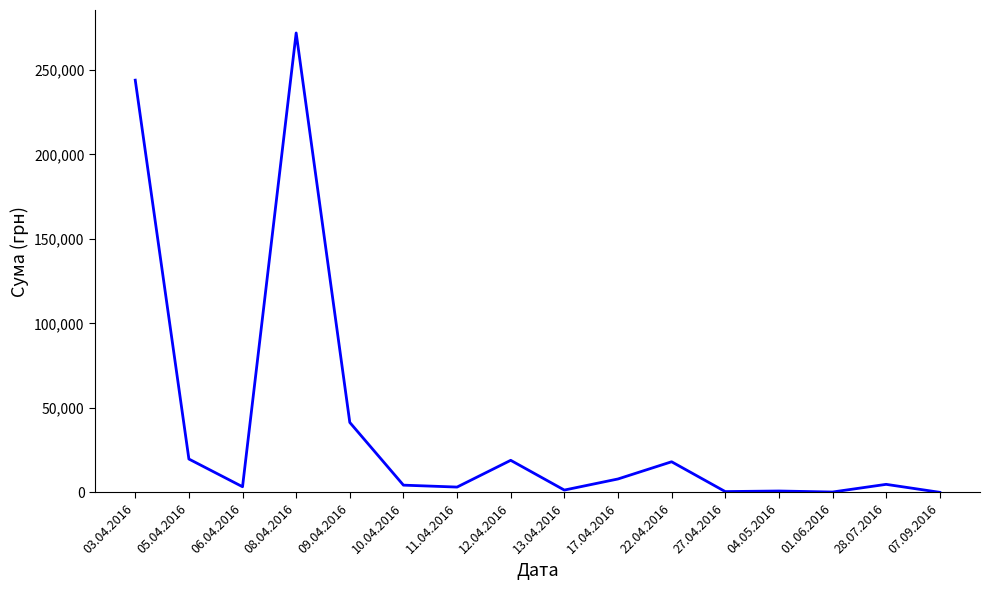

Which category has the highest value across all series?

08.04.2016